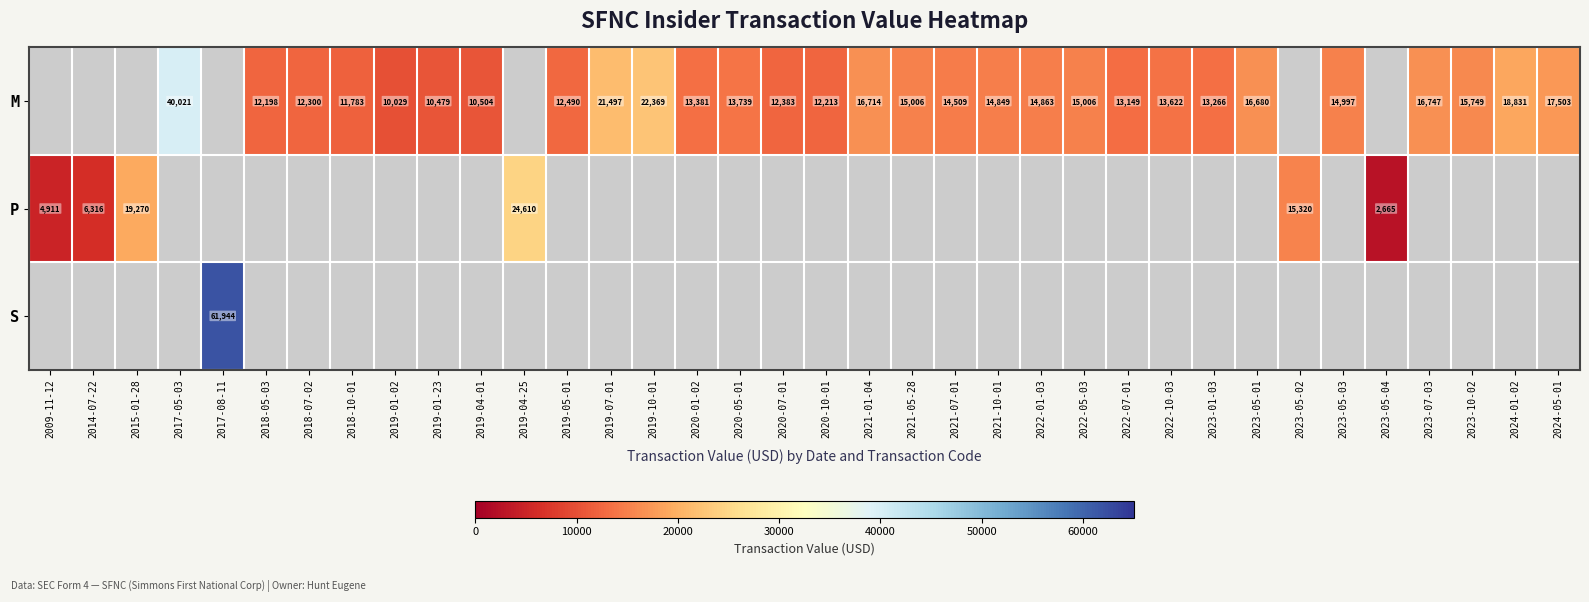

The M series shows 3286 at 2020-10-01. True or false?

False